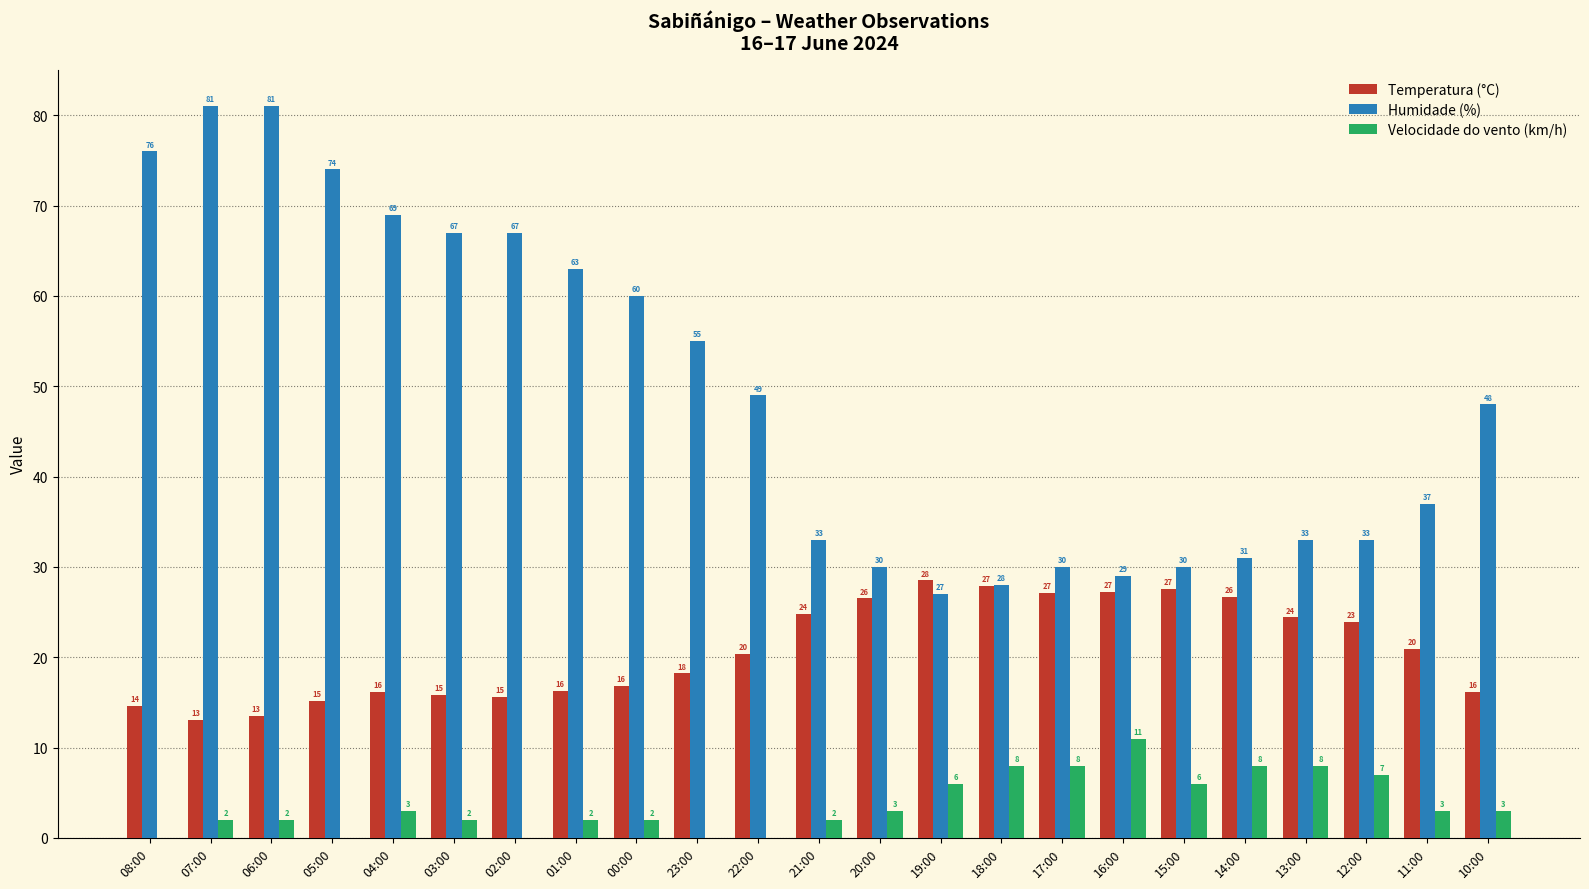

What is the sum of all Velocidade do vento (km/h) values?

86.0